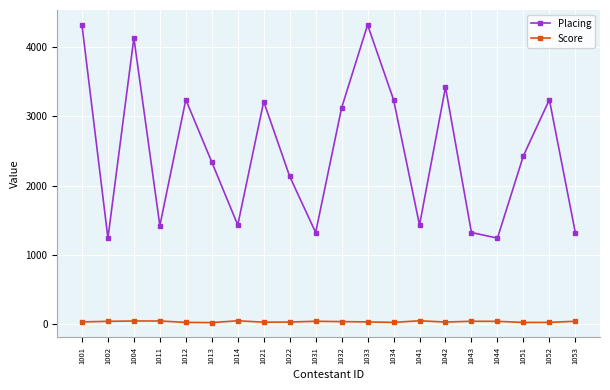

What is the lowest value of the Score series?

24